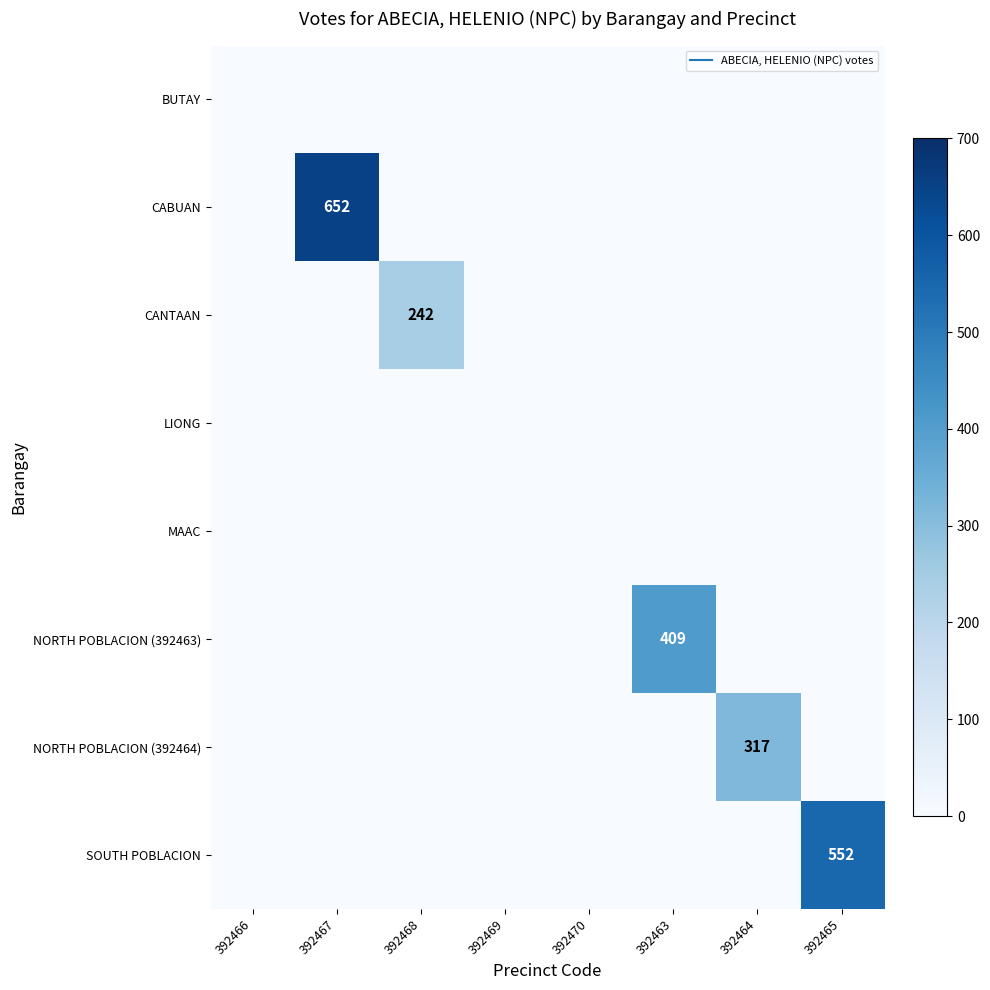

At how many categories does at least one series exceed 201?

5